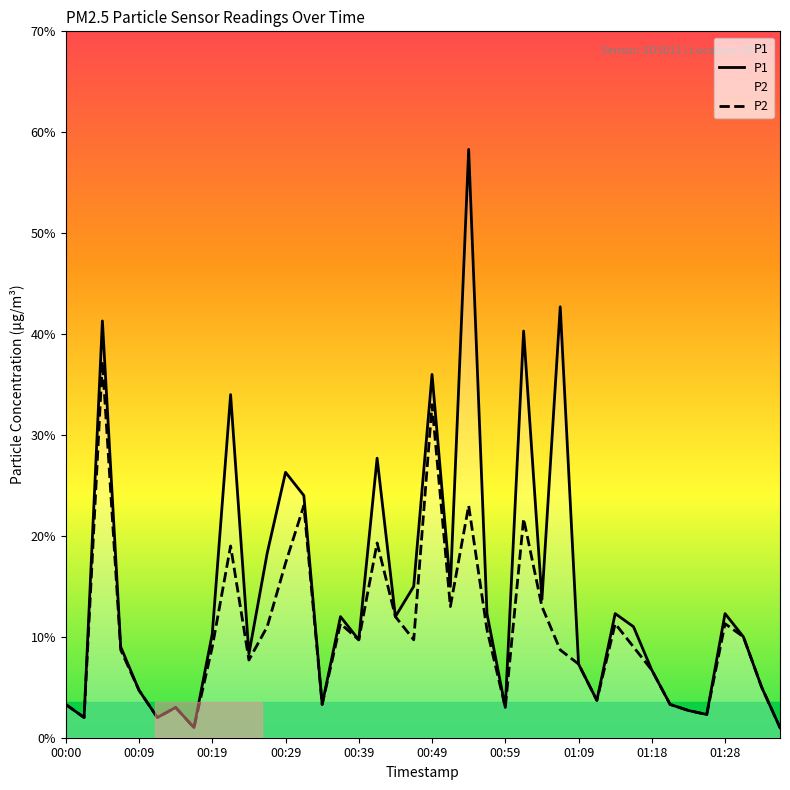

Count the number of data series in this chart.

2